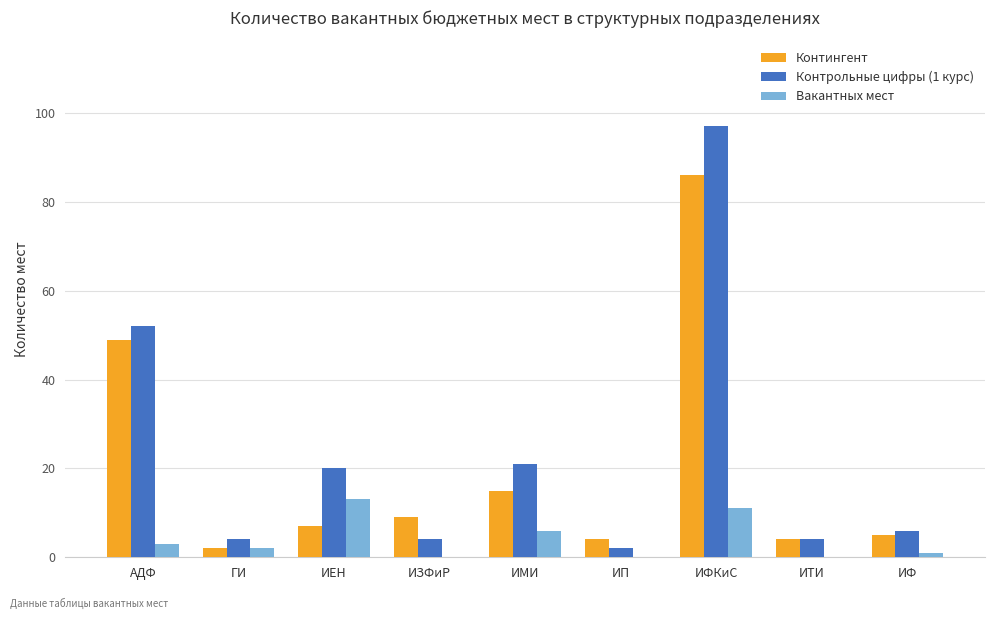

List the labels in order of Контрольные цифры (1 курс) value, largest first.

ИФКиС, АДФ, ИМИ, ИЕН, ИФ, ГИ, ИЗФиР, ИТИ, ИП